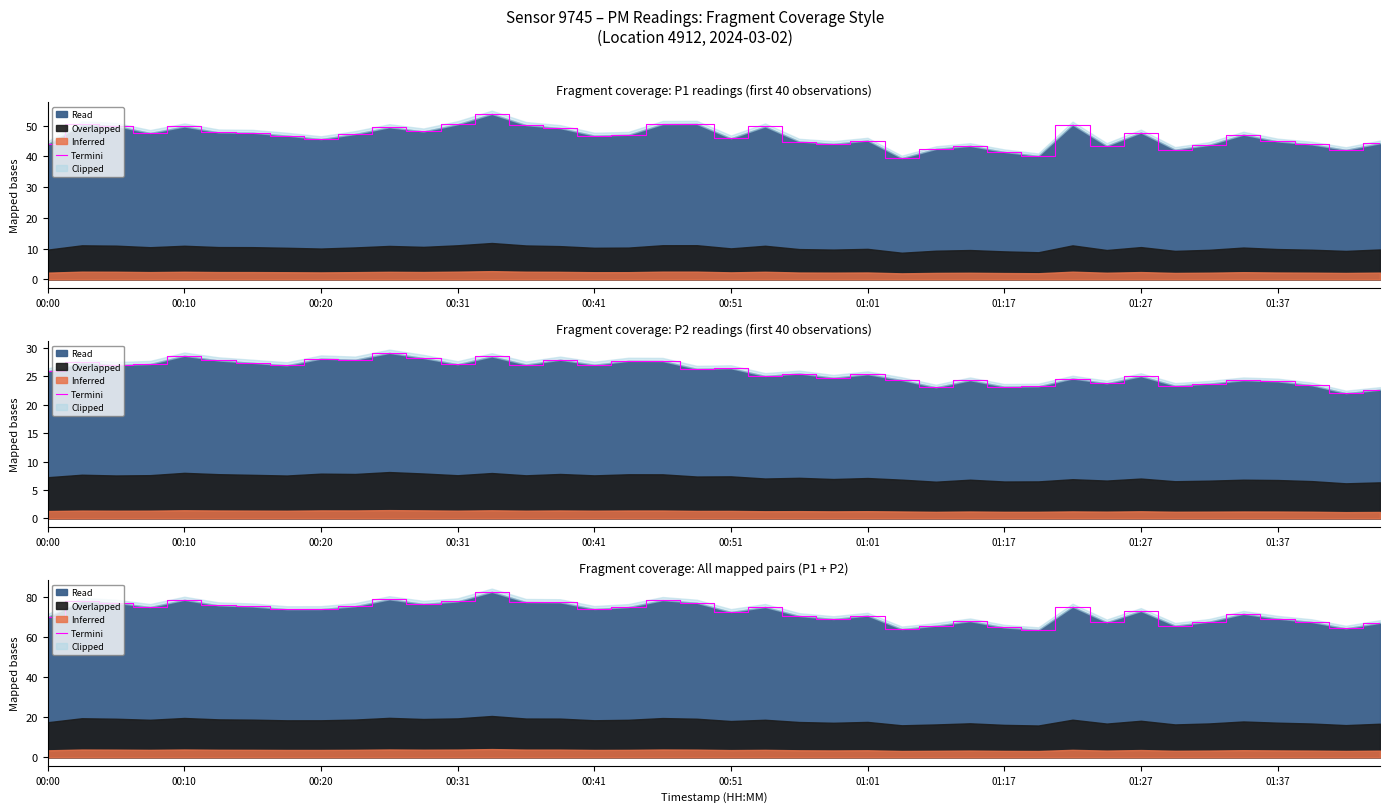

What is the sum of all values?

2892.5